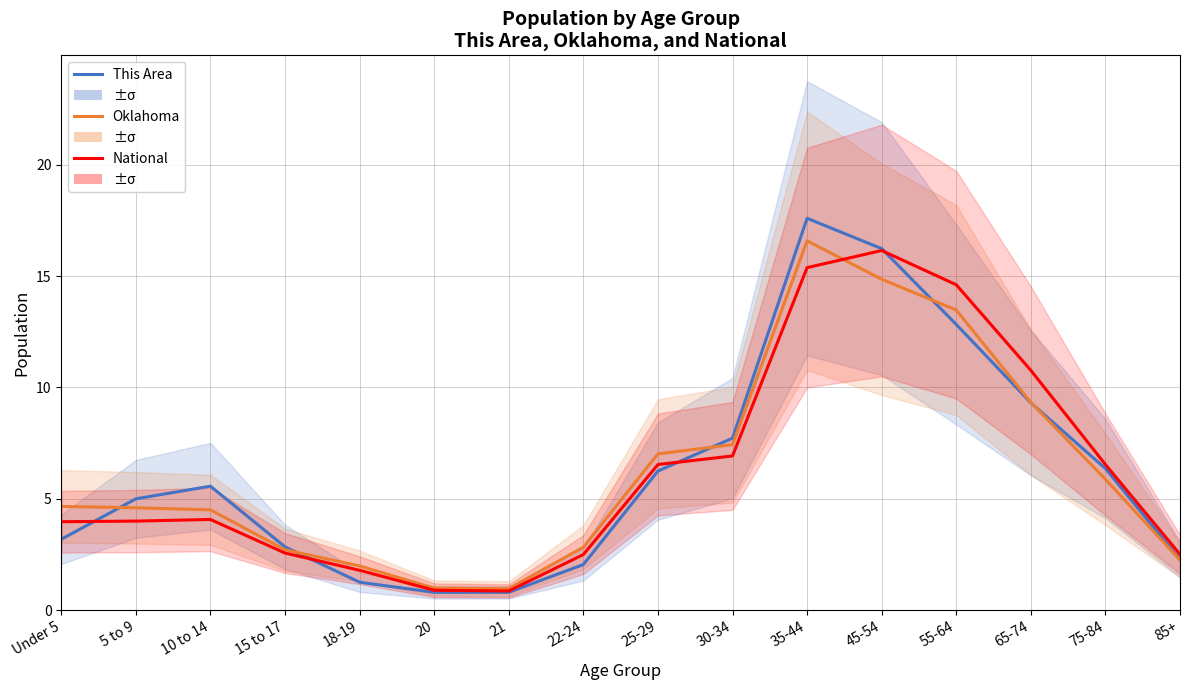

What is the sum of the This Area values at 20 and 55-64?

13.6